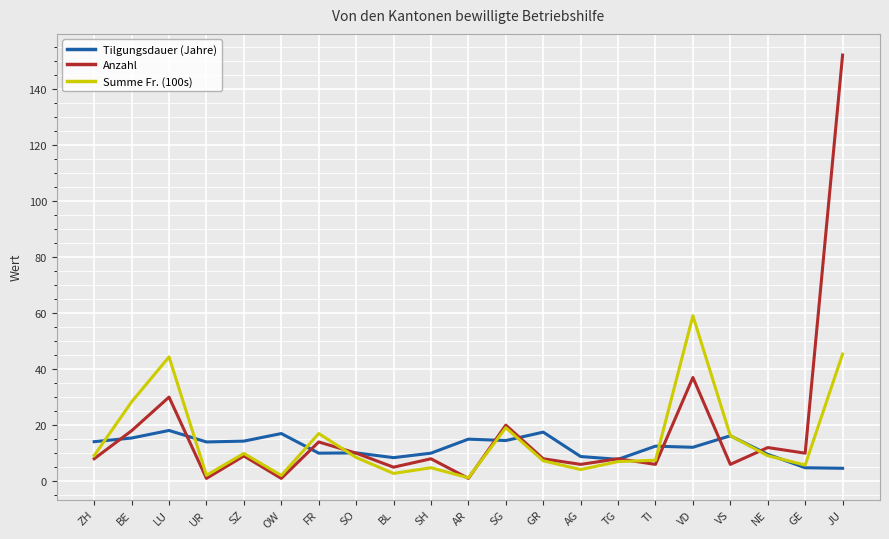

What is the difference between the highest and lowest values at TG?

1.0